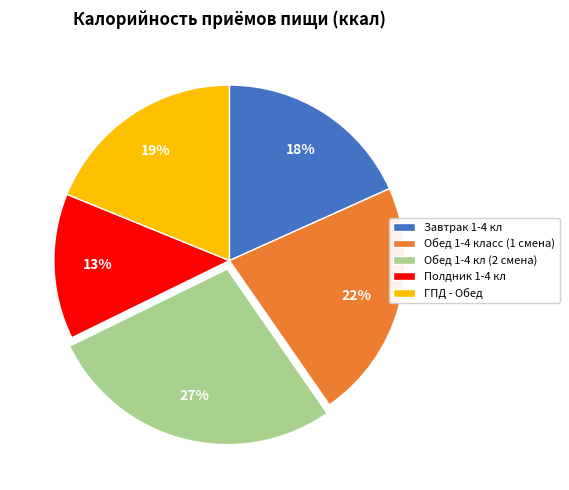

To the nearest percent, what is the difference between the largest and smallest slice percentages?

14%